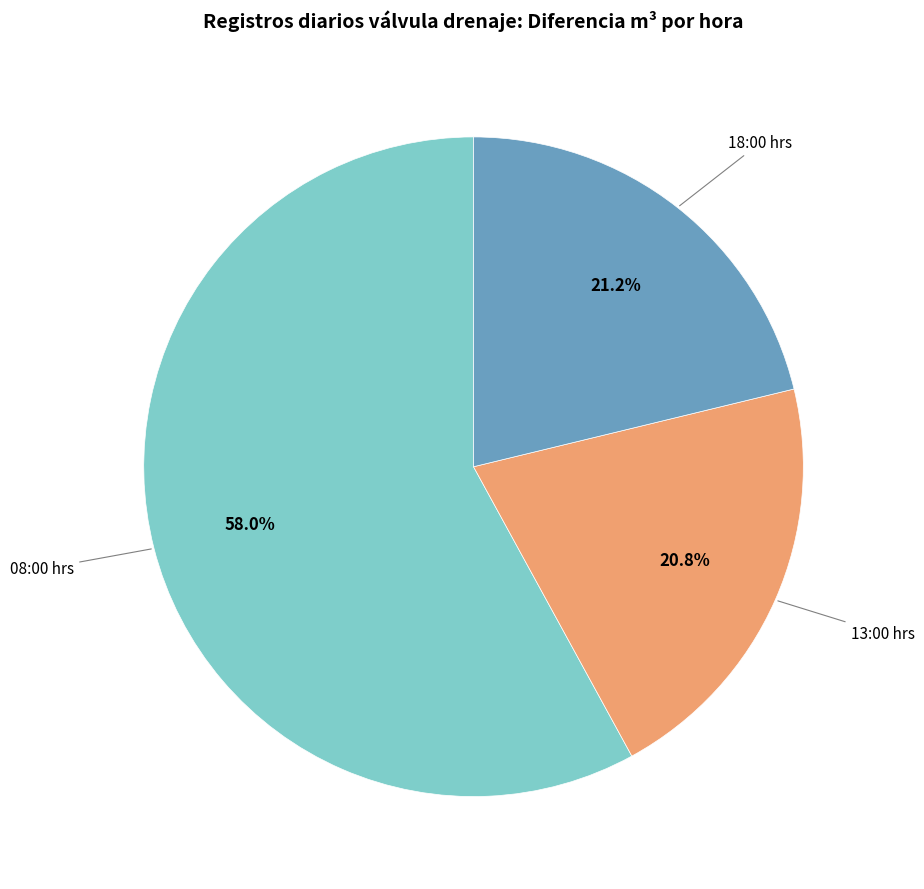

Is there any slice that represents more than half of the pie?

Yes